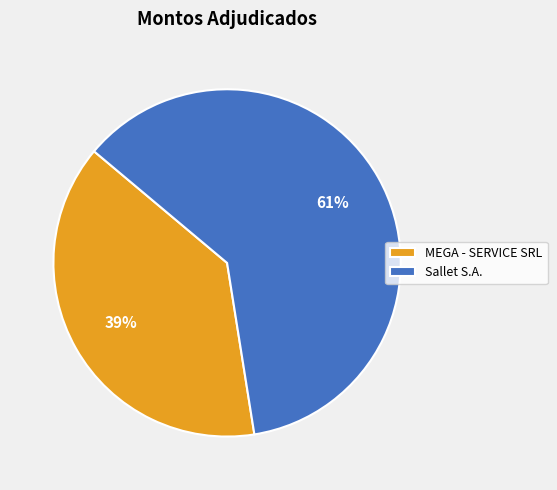

Do MEGA - SERVICE SRL and Sallet S.A. together represent more than half of the pie?

Yes